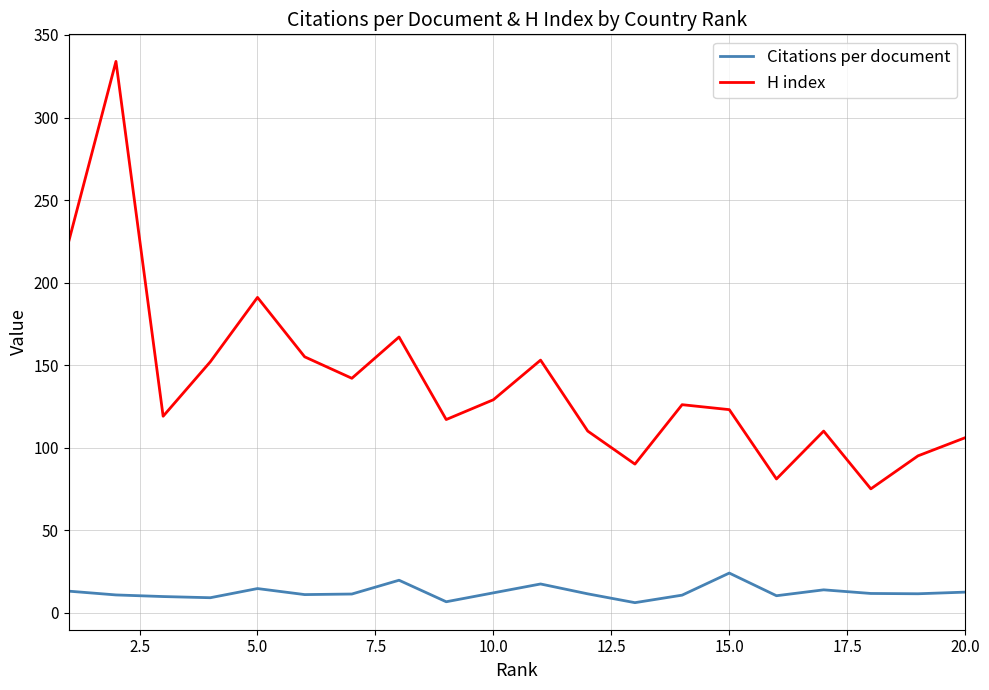

True or false: Citations per document and H index cross at least once.

False